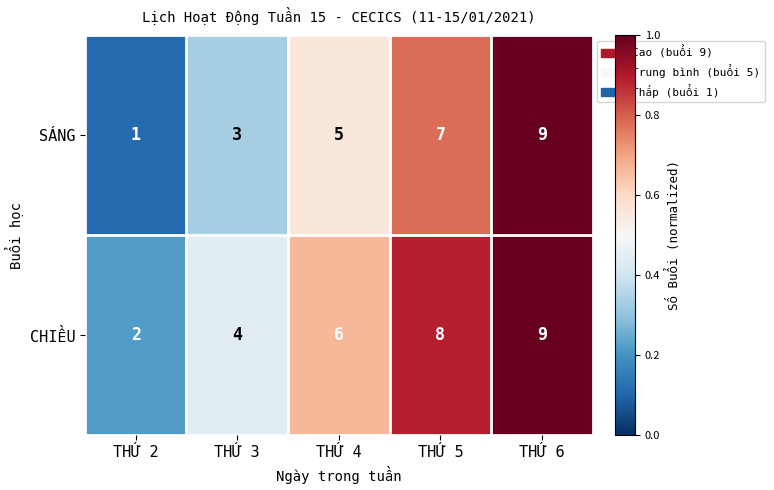

What is the difference between the highest and lowest values at THỨ 2?

1.0